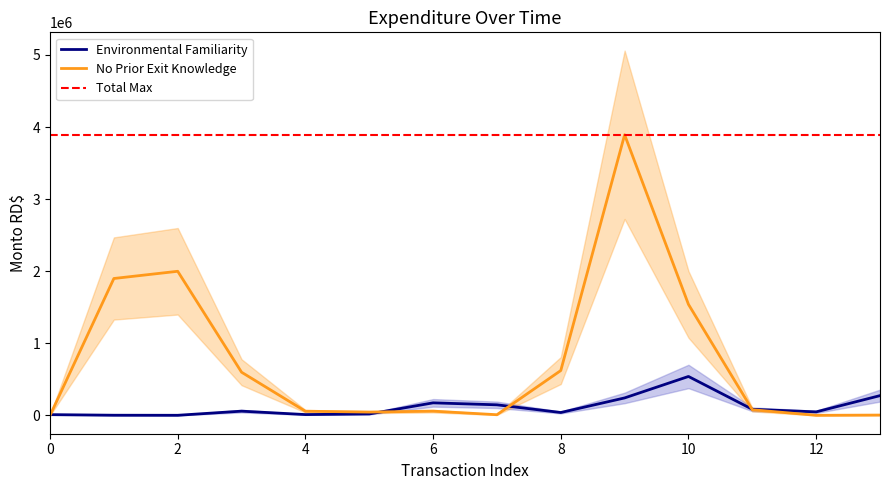

True or false: No Prior Exit Knowledge and Environmental Familiarity cross at least once.

True